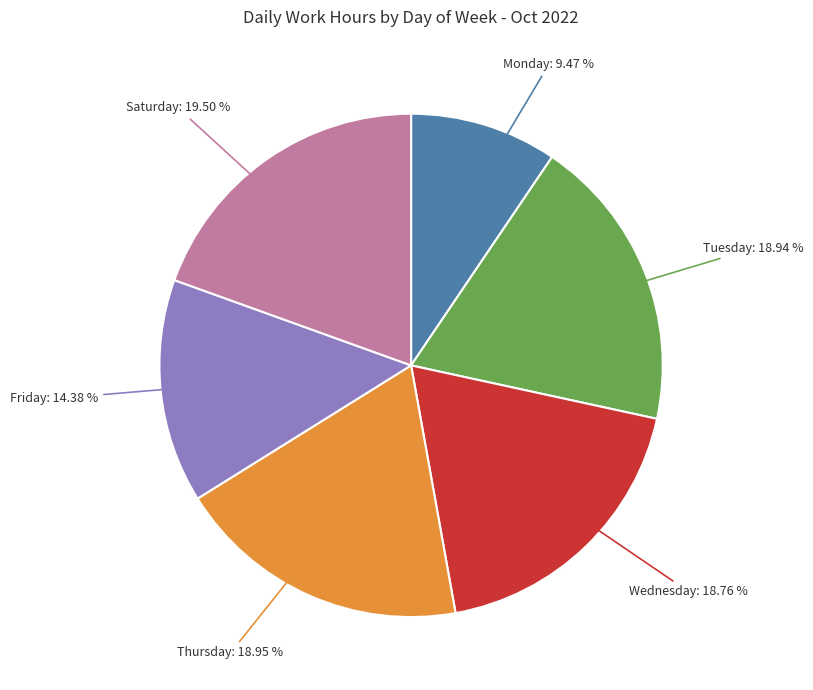

How many slices are in this pie chart?

6